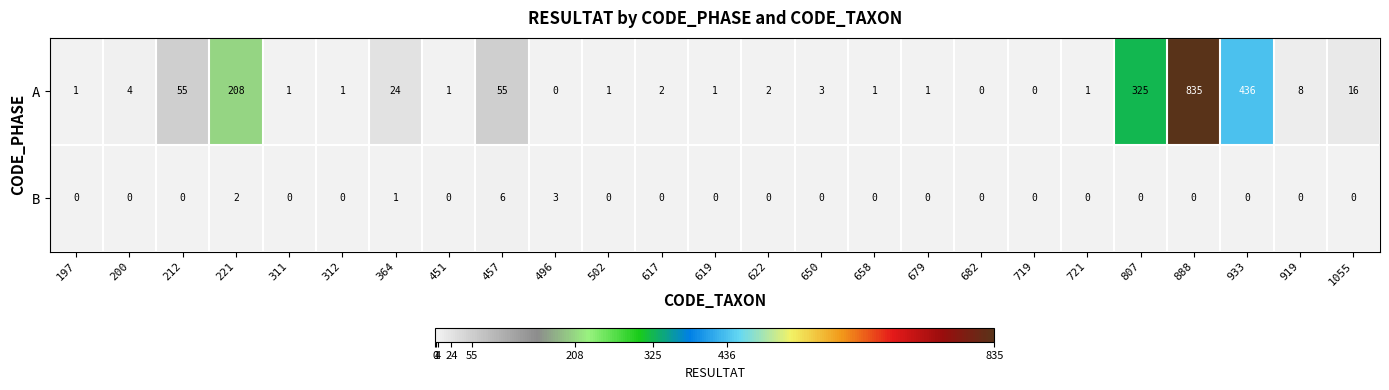

Where is A nearest to the value 417?

933